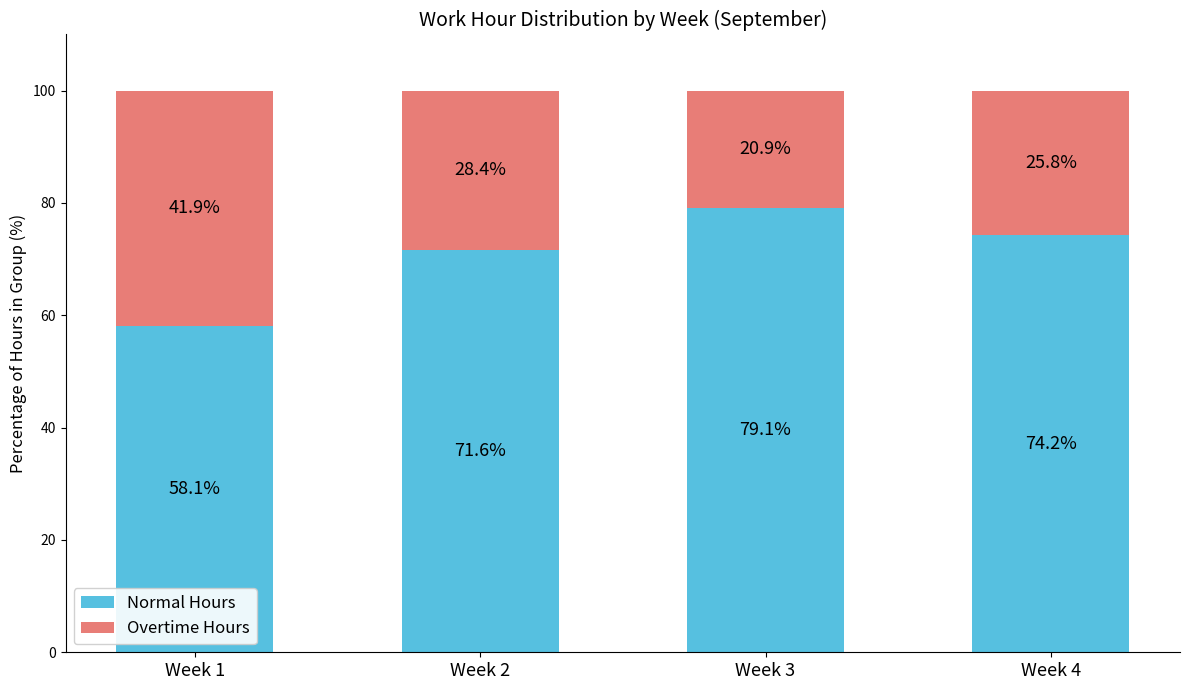

Reading right to left, transcribe the values for Normal Hours.

74.2	79.1	71.6	58.1